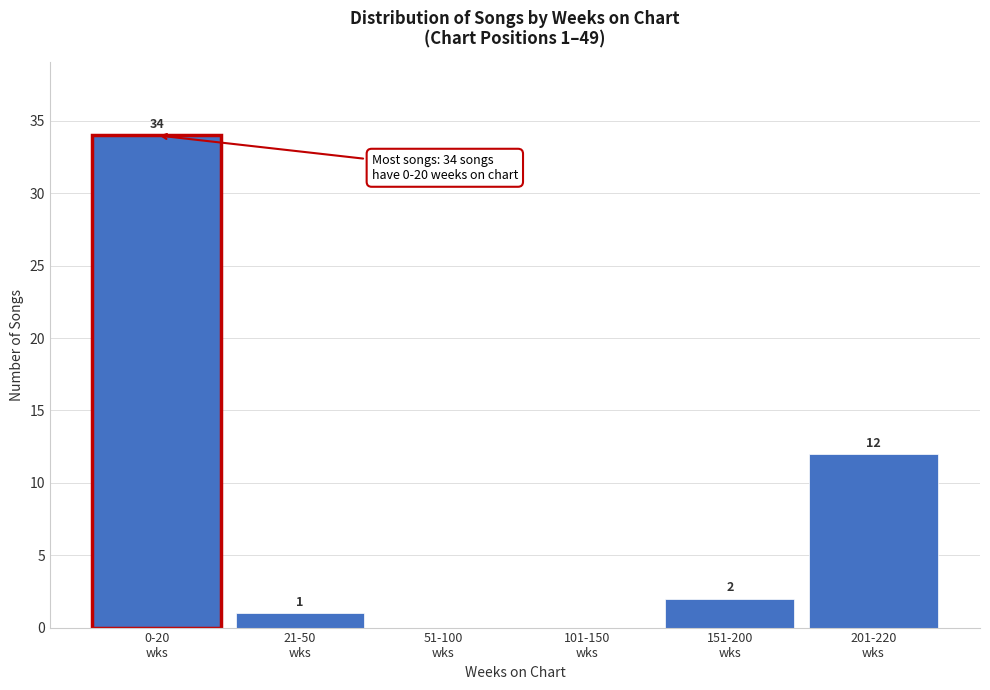

What is the sum of all values?

49